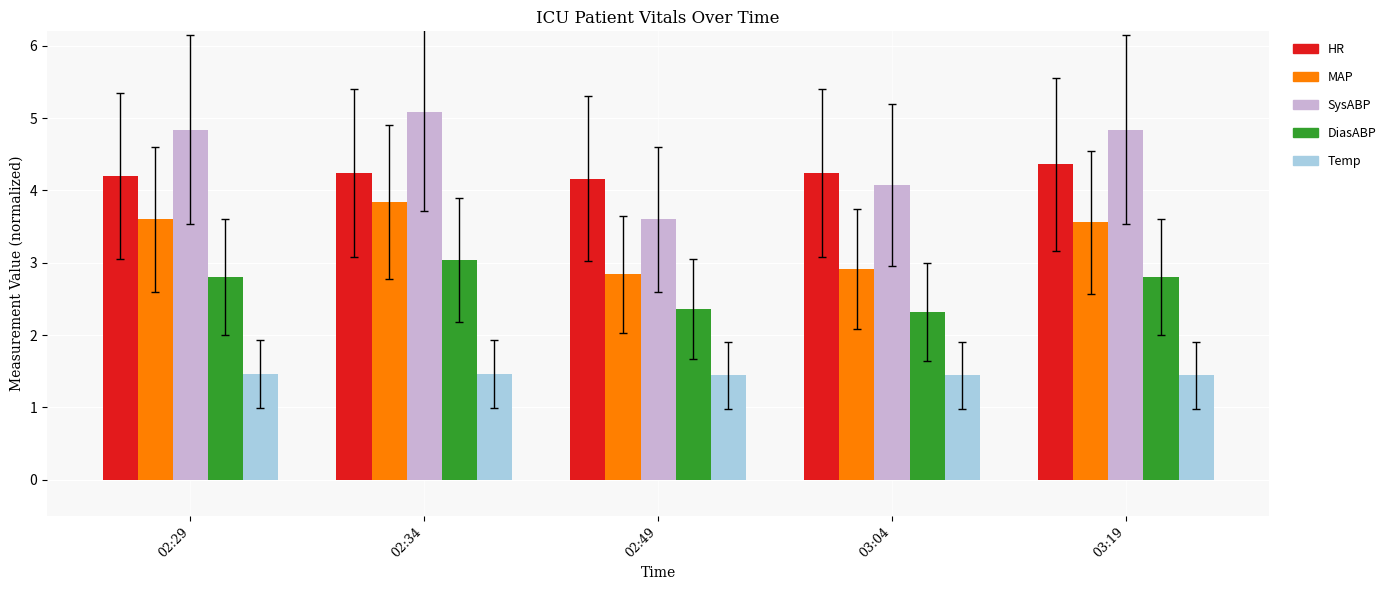

The SysABP series shows 2.4 at 03:04. True or false?

False